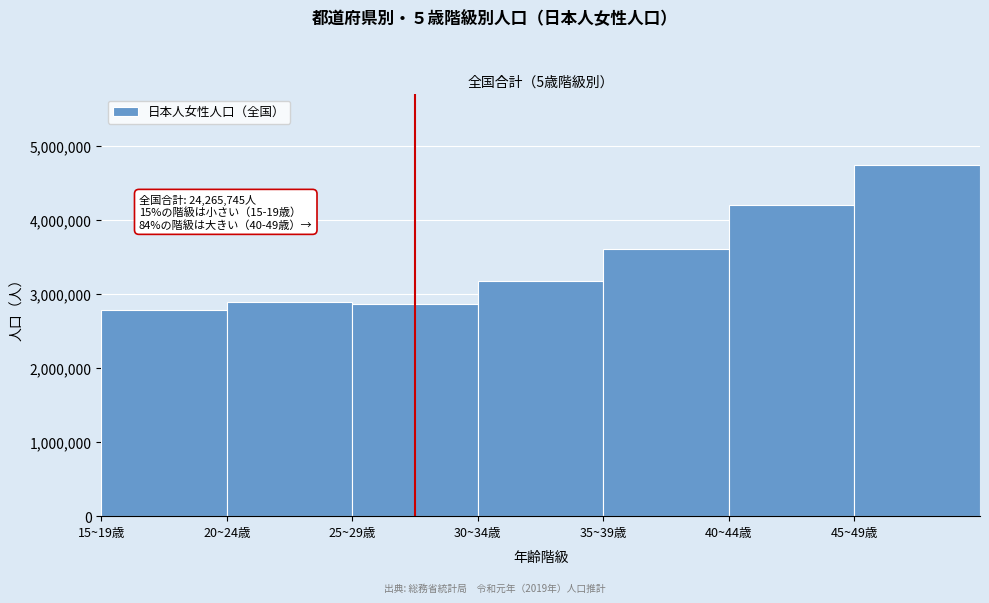

Reading left to right, extract all data points from this chart.

15~19歳=2779131	20~24歳=2897172	25~29歳=2862291	30~34歳=3174819	35~39歳=3604575	40~44歳=4199110	45~49歳=4748647